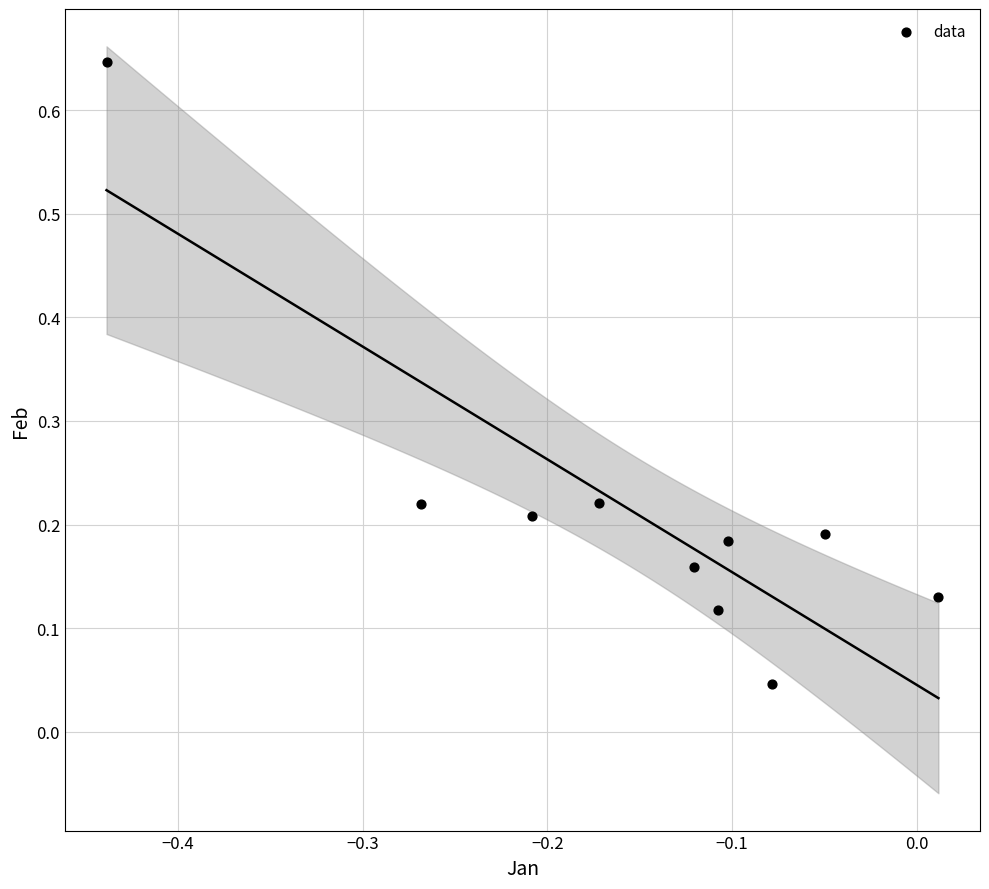

What is the range of X values (max minus min)?

0.5